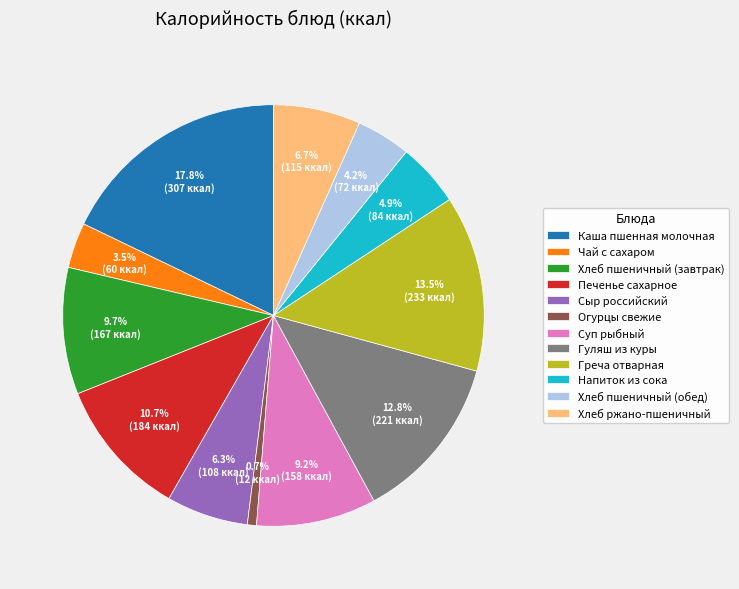

What portion of the pie excludes Хлеб пшеничный (завтрак)?

90.3%